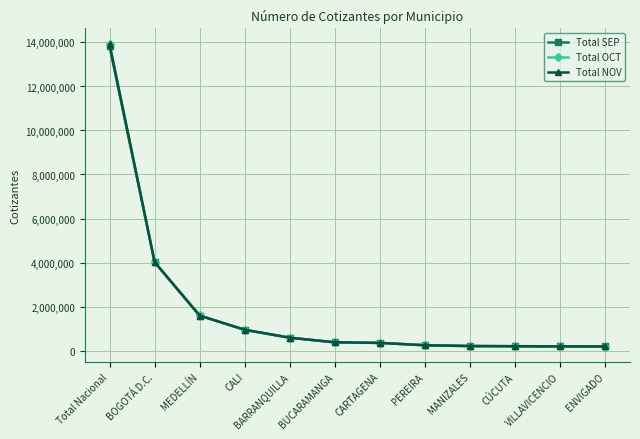

How many lines are shown in the chart?

3